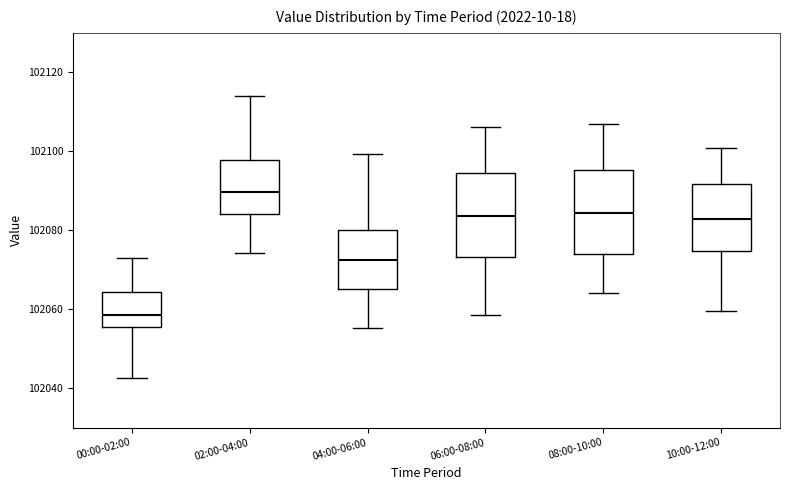

Reading left to right, read every box against the y-axis: the position of its median line, the range the box covers, and the ends of its whiskers. The values are not printed on the chart, so give them approximately, as read against the axis.

00:00-02:00: median 102058, box 102056 to 102064, whiskers 102042 to 102072
02:00-04:00: median 102090, box 102084 to 102098, whiskers 102074 to 102114
04:00-06:00: median 102072, box 102066 to 102080, whiskers 102056 to 102100
06:00-08:00: median 102084, box 102074 to 102094, whiskers 102058 to 102106
08:00-10:00: median 102084, box 102074 to 102096, whiskers 102064 to 102106
10:00-12:00: median 102082, box 102074 to 102092, whiskers 102060 to 102100